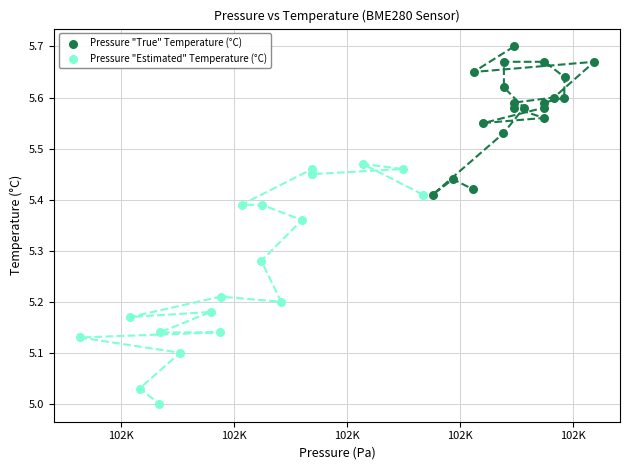

Which series reaches the maximum Y coordinate?

Pressure "True" Temperature (°C)